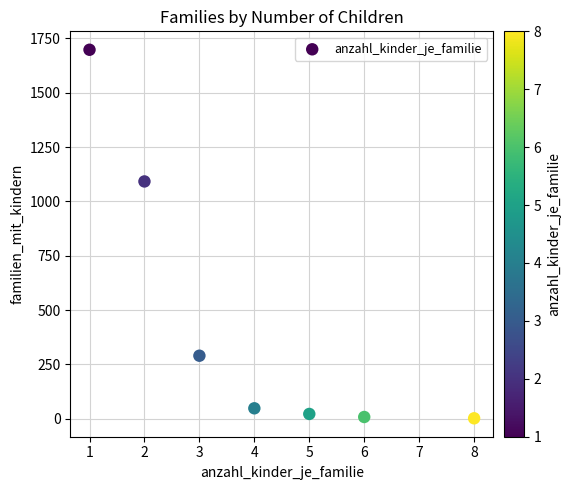

What Y value in the scatter plot is closest to 850?

1092